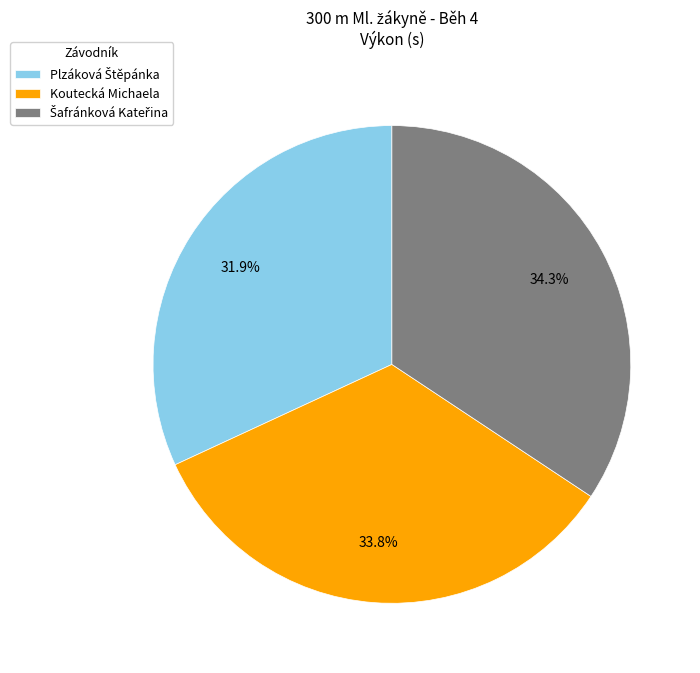

Is there a majority slice in this chart?

No